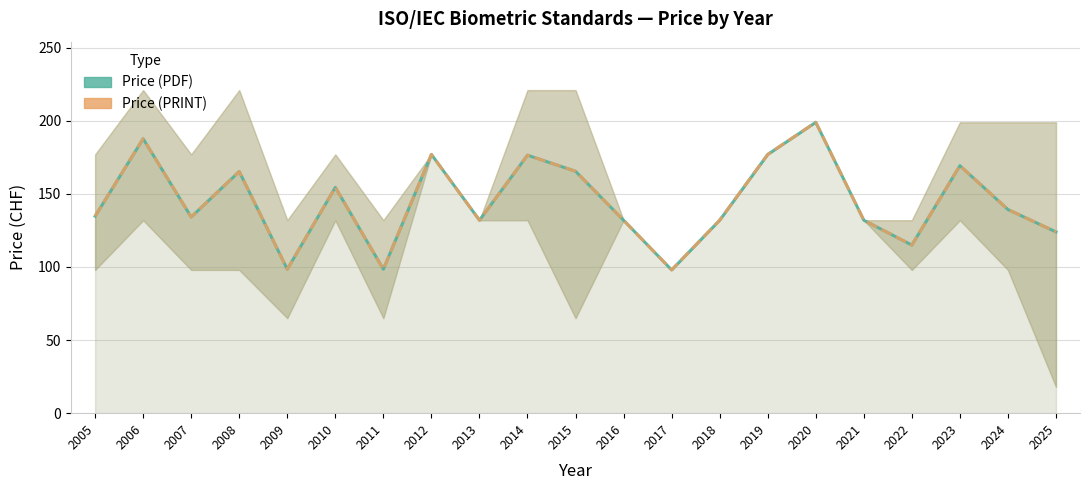

Reading left to right, what are all the values shown in this chart?

Price (PDF): 134.8	187.8	134.2	165.3	98.5	154.5	98.5	177.0	132.0	176.5	165.5	132.0	98.0	132.0	177.0	199.0	132.0	115.0	169.3	139.3	124.0
Price (PRINT): 134.8	187.8	134.2	165.3	98.5	154.5	98.5	177.0	132.0	176.5	165.5	132.0	98.0	132.0	177.0	199.0	132.0	115.0	169.3	139.3	124.0